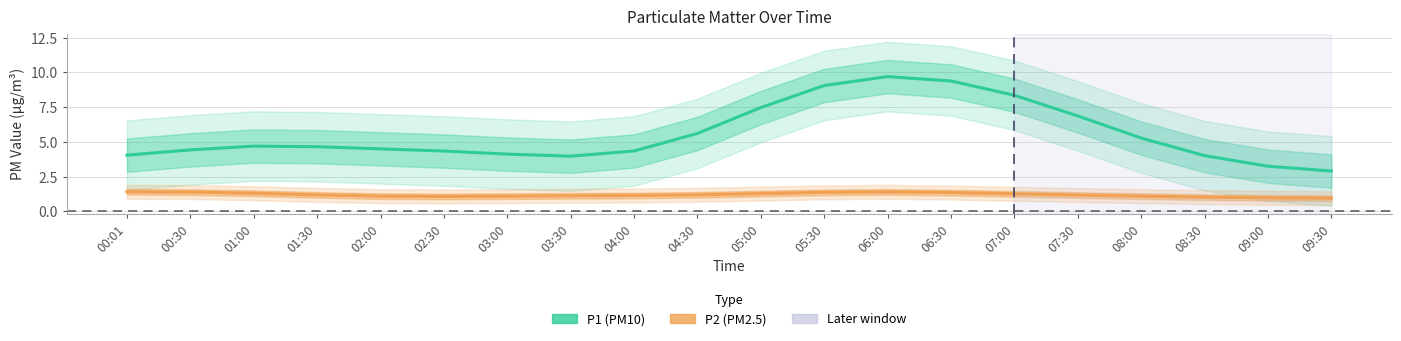

At which category does the chart reach its peak across all series?

06:00